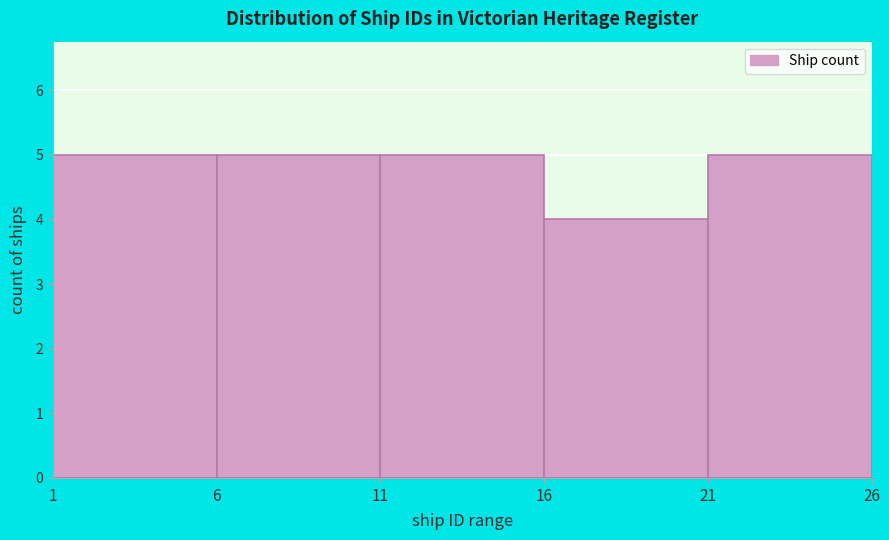

What is the height of the bar covering 16 to 21 on the x-axis? The values are not printed on the chart, so give them approximately, as read against the axis.

4